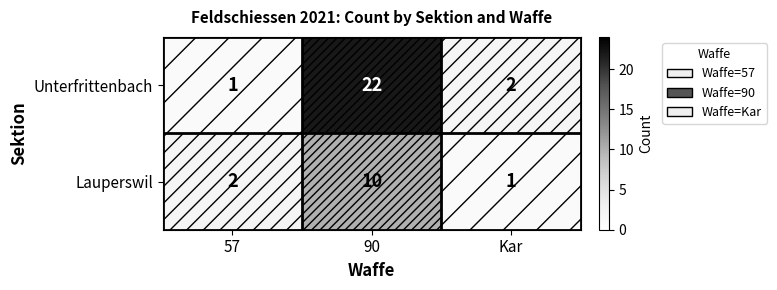

Read the Unterfrittenbach value at 90.

22